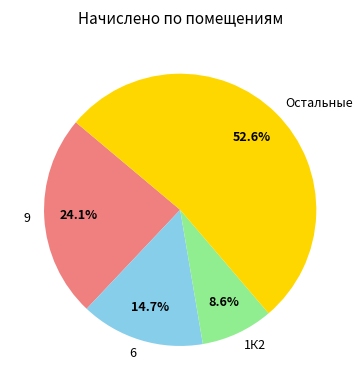

Which category has the biggest portion of the pie?

Остальные